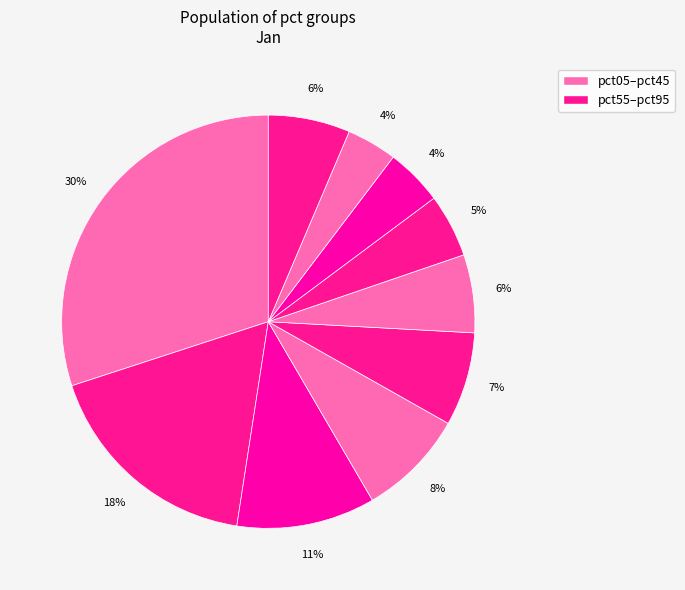

How many slices are in this pie chart?

10